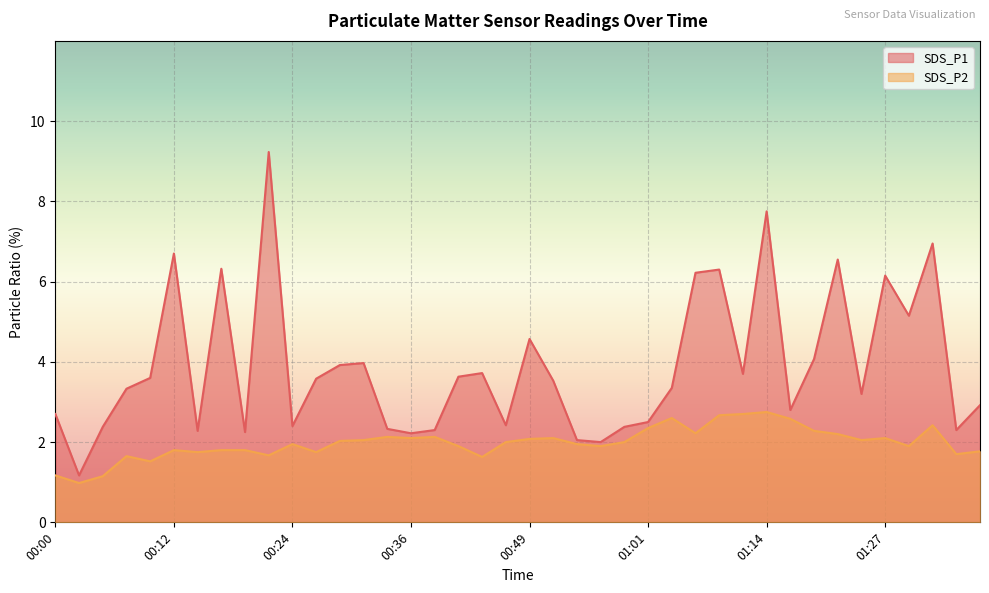

List the series in order of their peak value, lowest first.

SDS_P2, SDS_P1